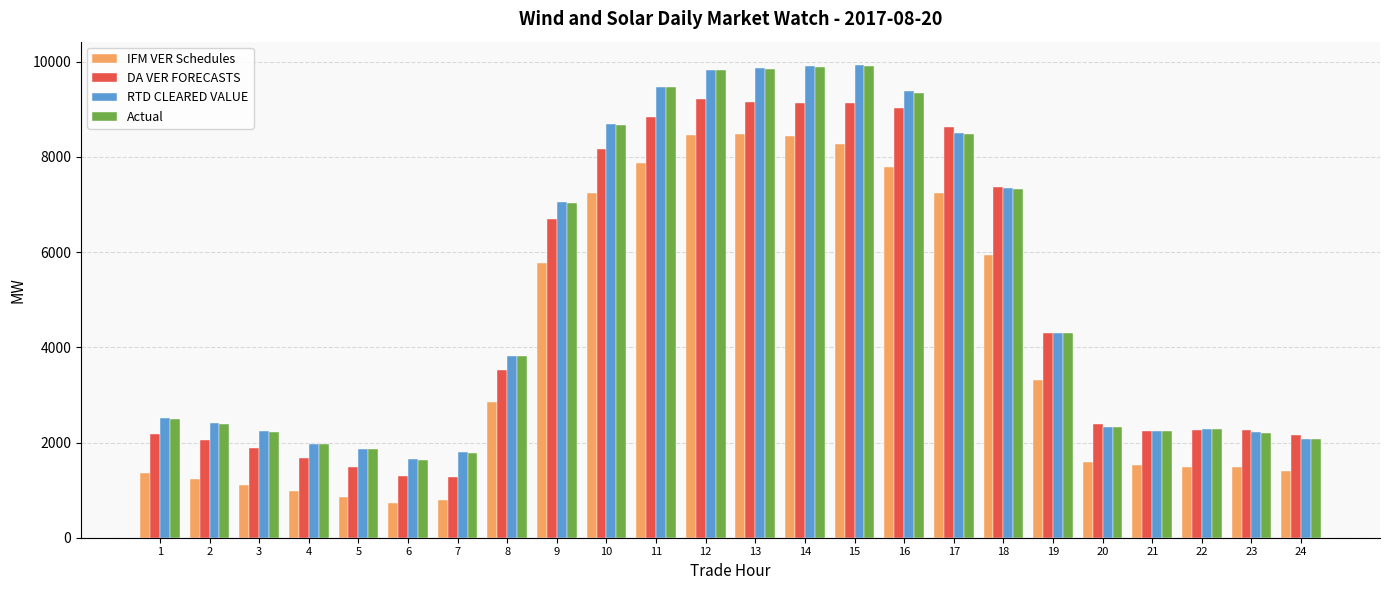

What is the total value across all series at 13?

37362.0